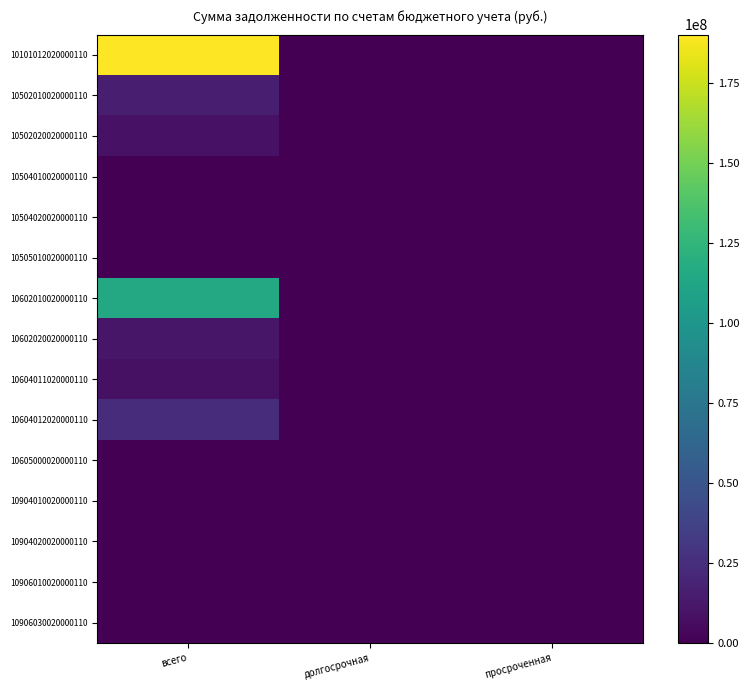

Which series has the largest total across all categories?

10101012020000110